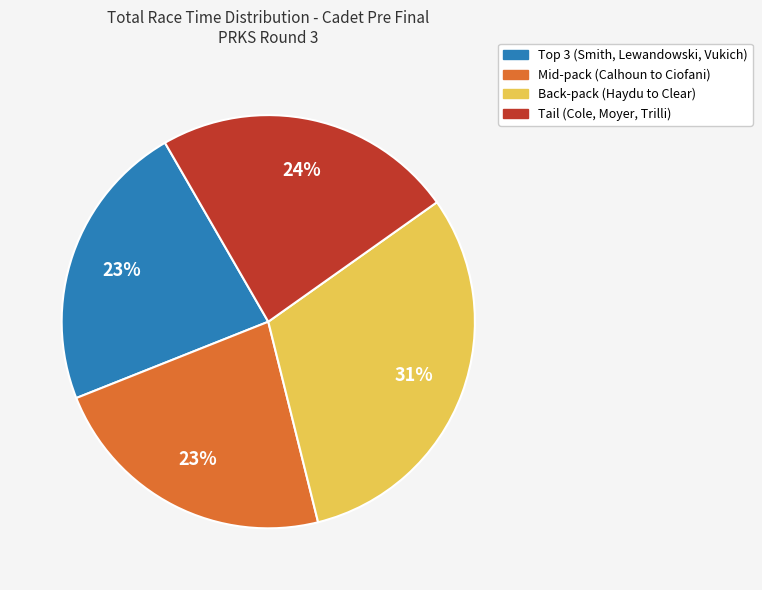

Is there a majority slice in this chart?

No